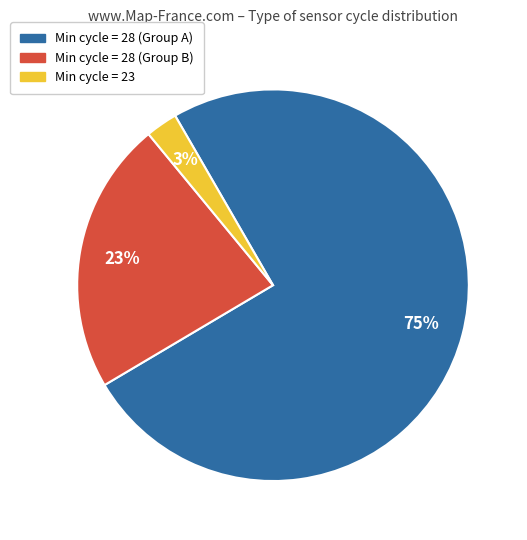

To the nearest percent, what is the average slice percentage?

33%